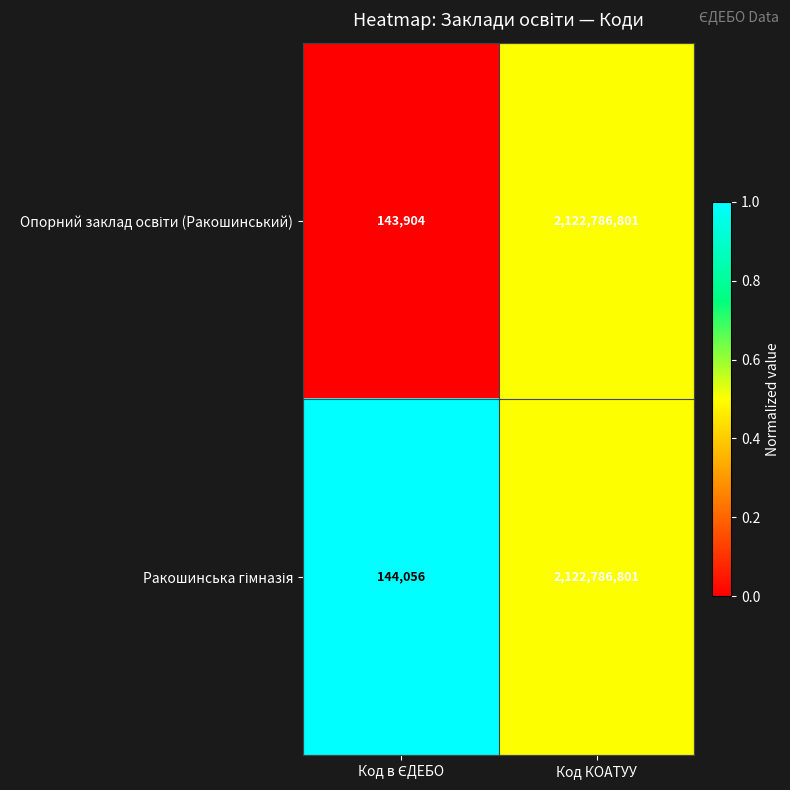

At which category does the chart reach its peak across all series?

Код КОАТУУ